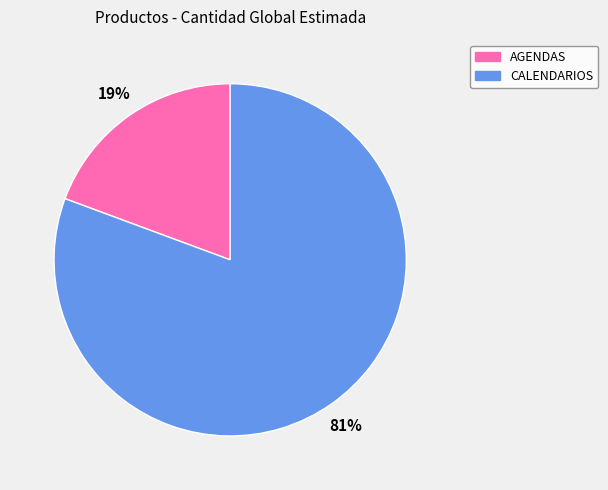

True or false: CALENDARIOS accounts for 87% of the total.

False